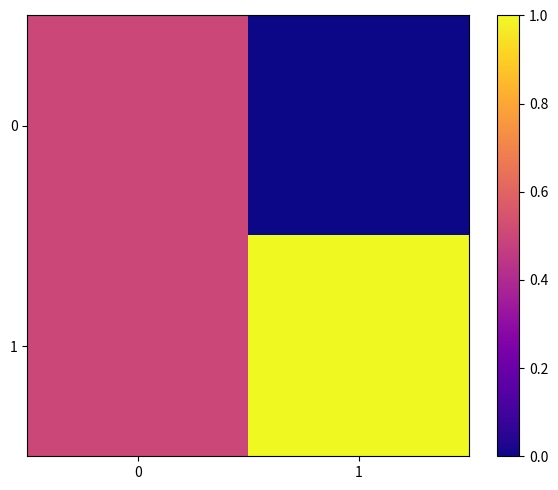

What is the total value across all series at 1?

1.0